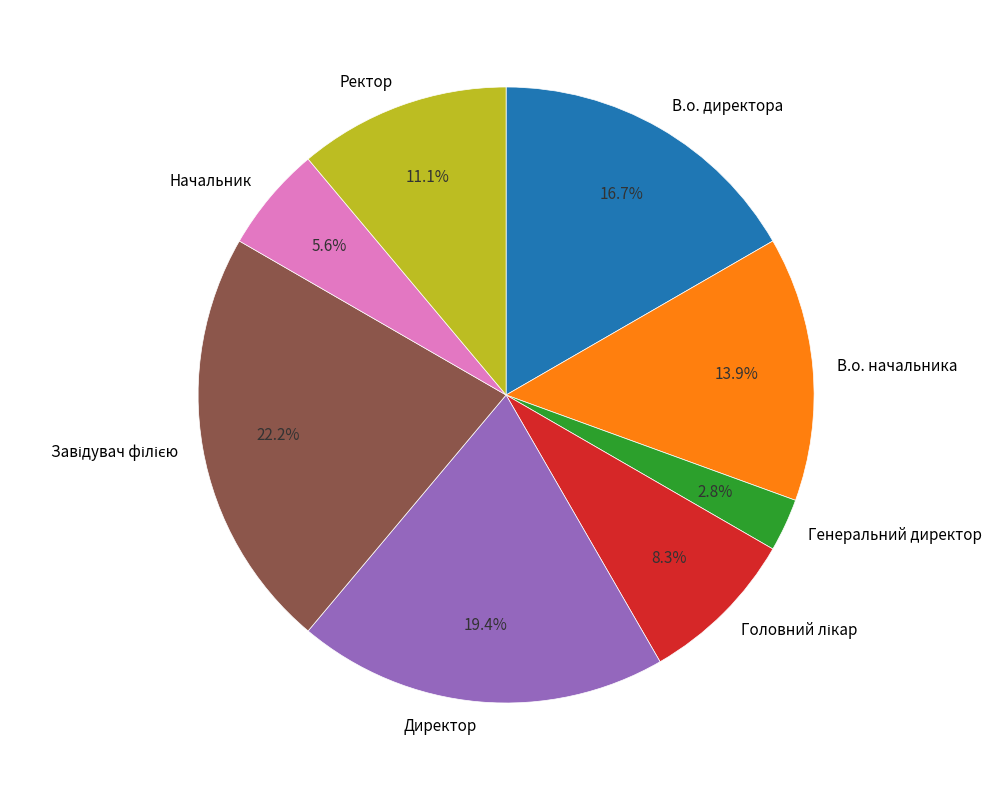

Which slice is the smallest?

Генеральний директор